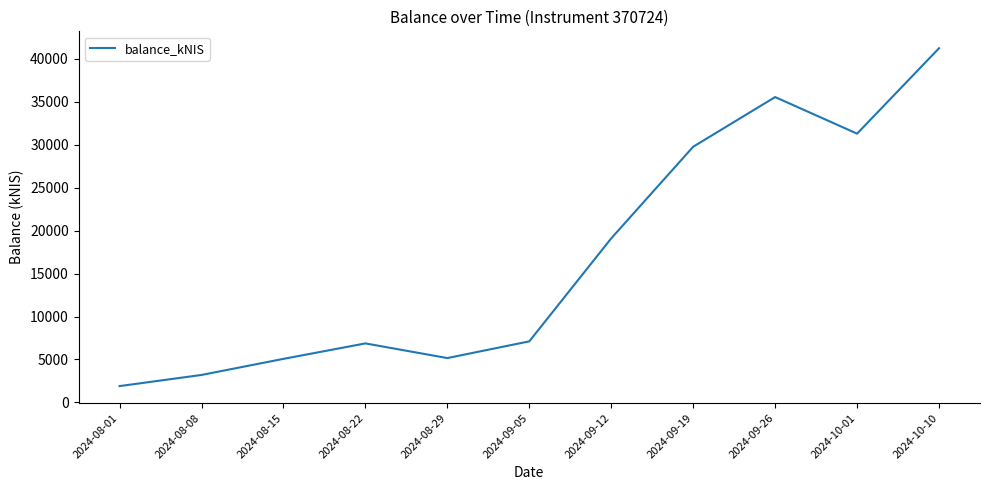

Which has a higher value, 2024-08-08 or 2024-09-26?

2024-09-26